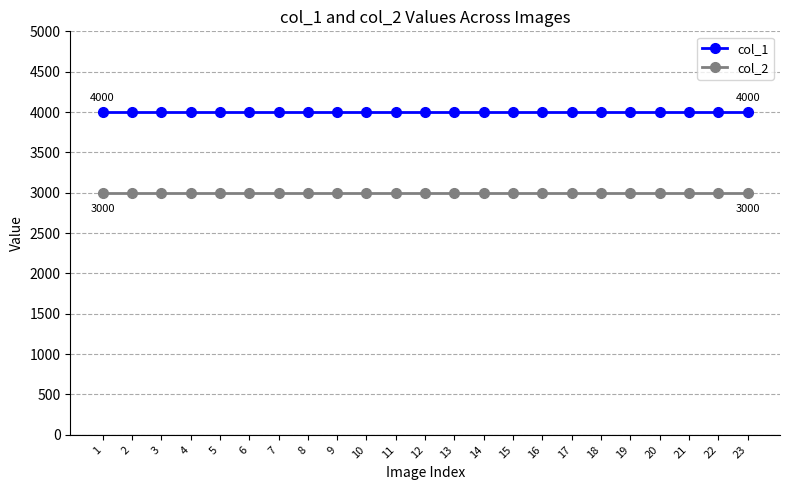

What value does the col_2 series have at 15?

3000